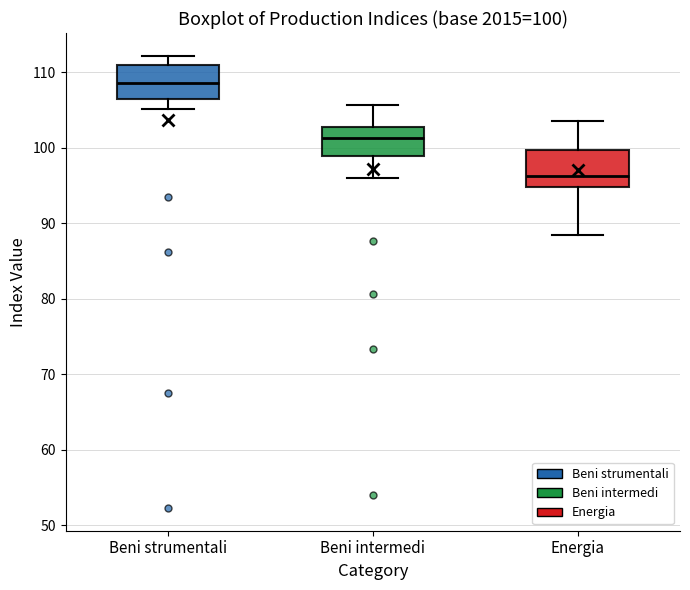

Which box has the lowest median line?

Energia